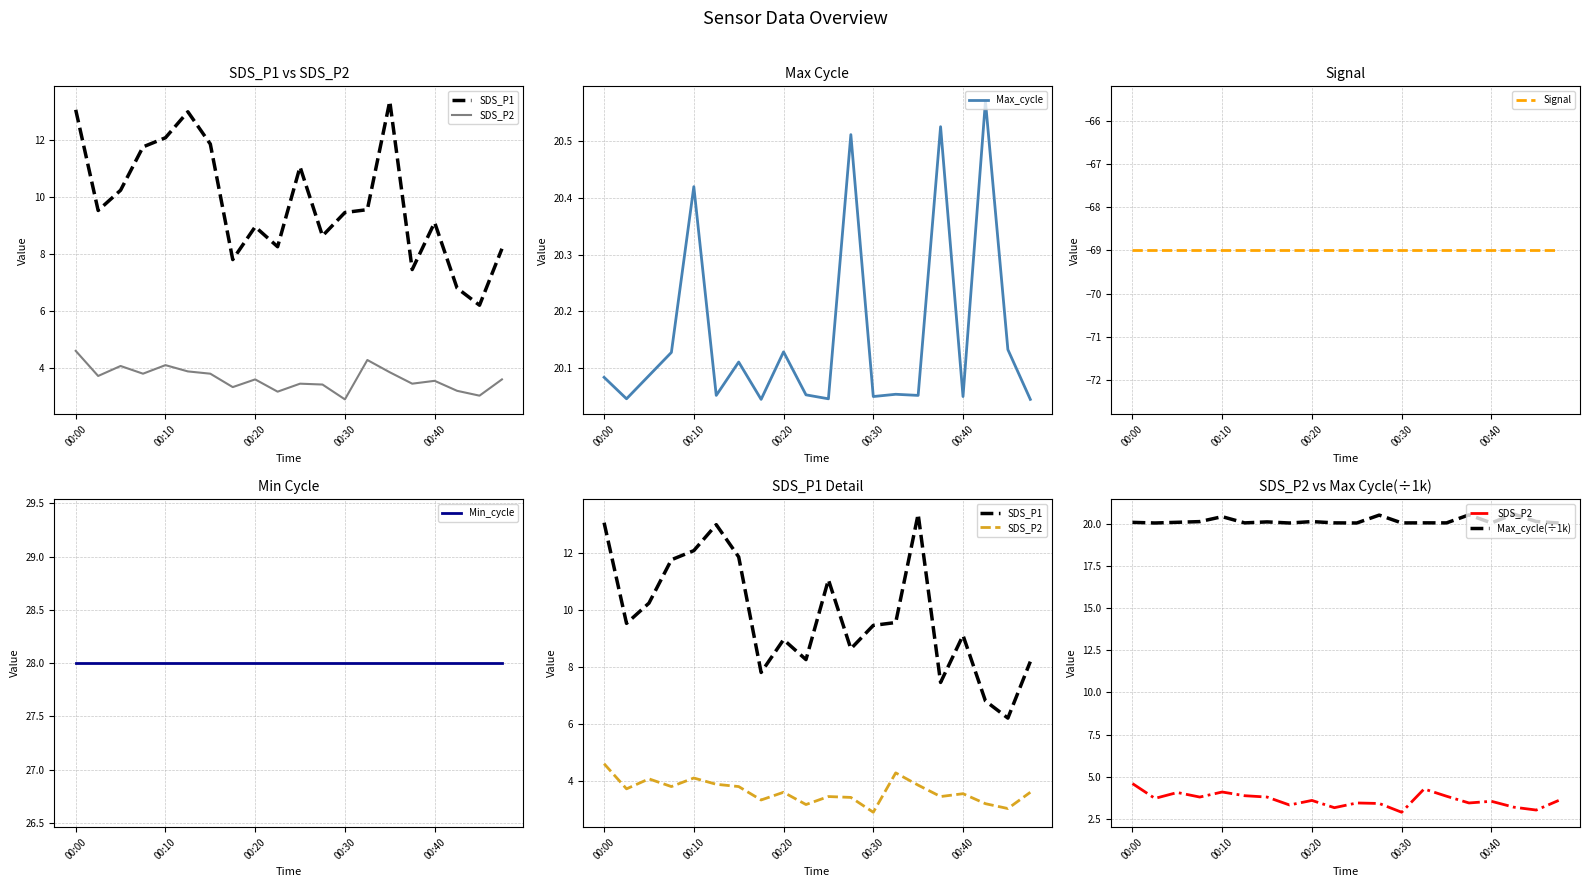

True or false: Max_cycle(÷1k) and Signal intersect in this chart.

False